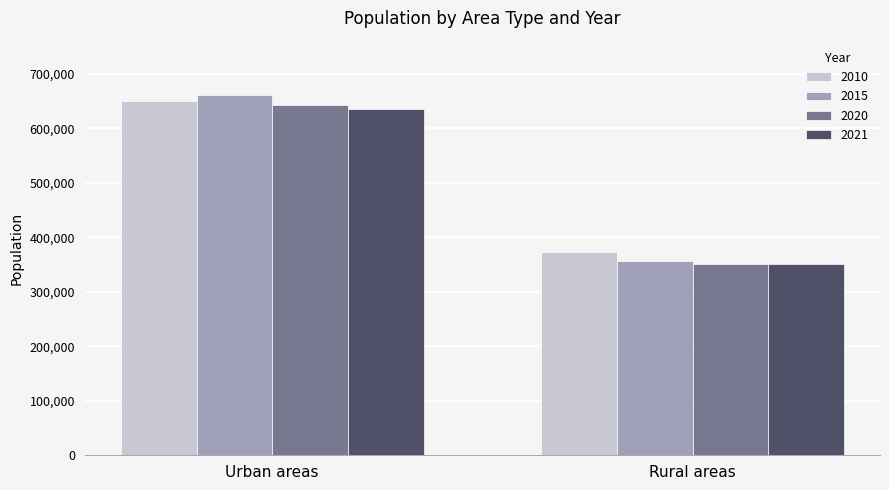

List the labels in order of 2010 value, largest first.

Urban areas, Rural areas